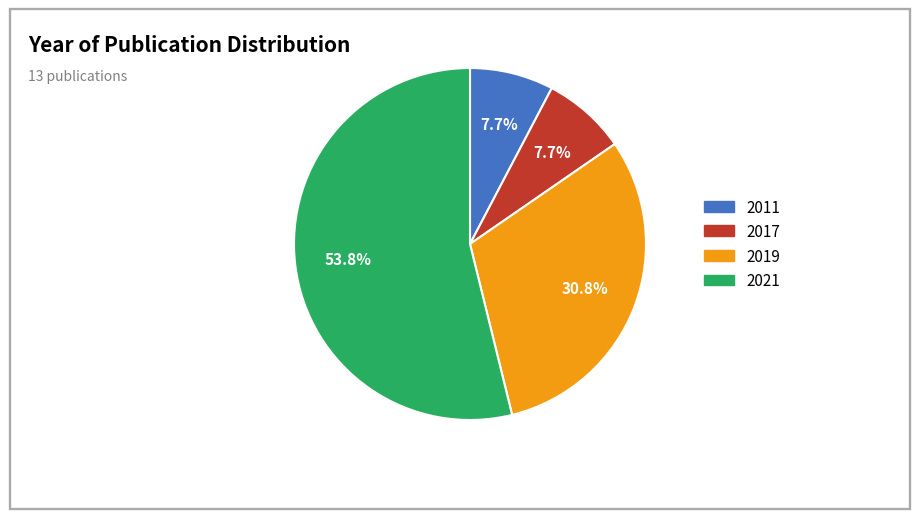

Combined, do 2021 and 2019 account for over 50%?

Yes